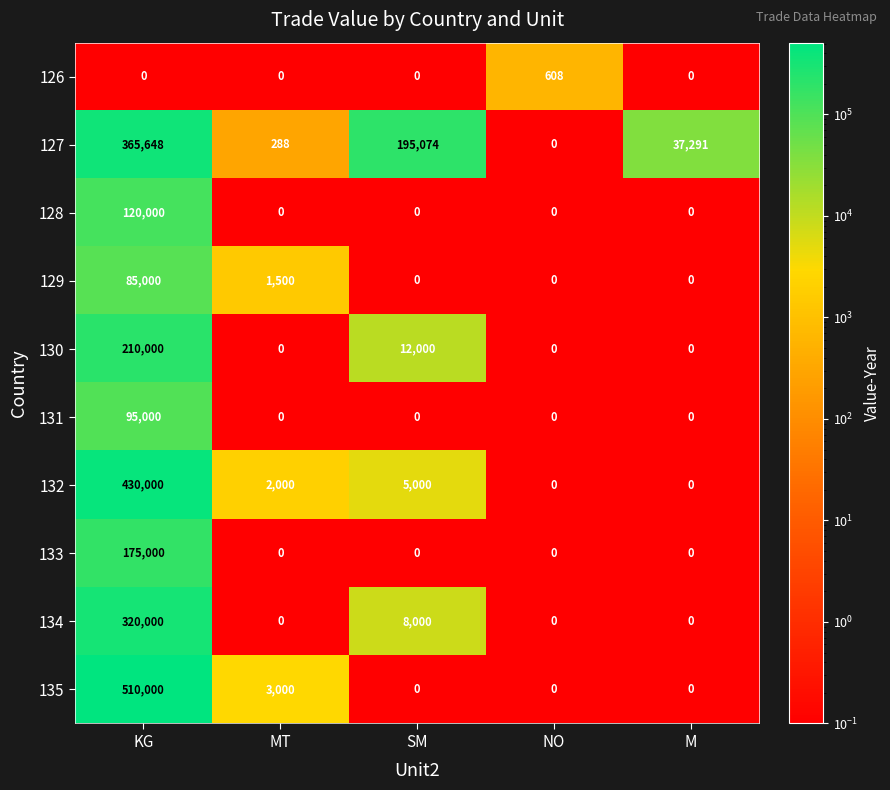

Is it true that 134 equals 0 at MT?

True